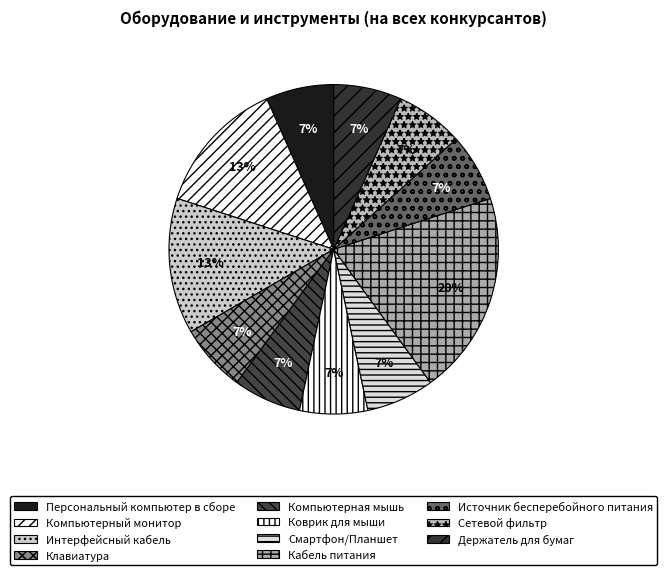

How many segments does this pie chart have?

11